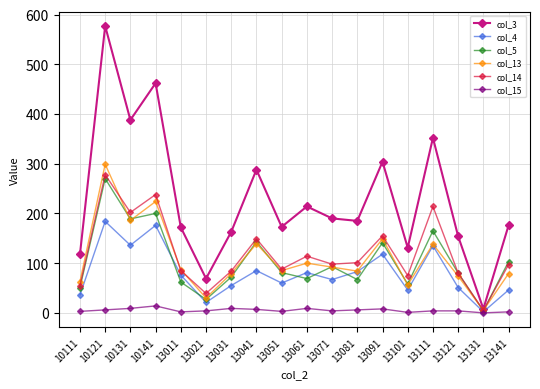

In col_4, how many points are lower than both neighbors (excluding endpoints)?

6